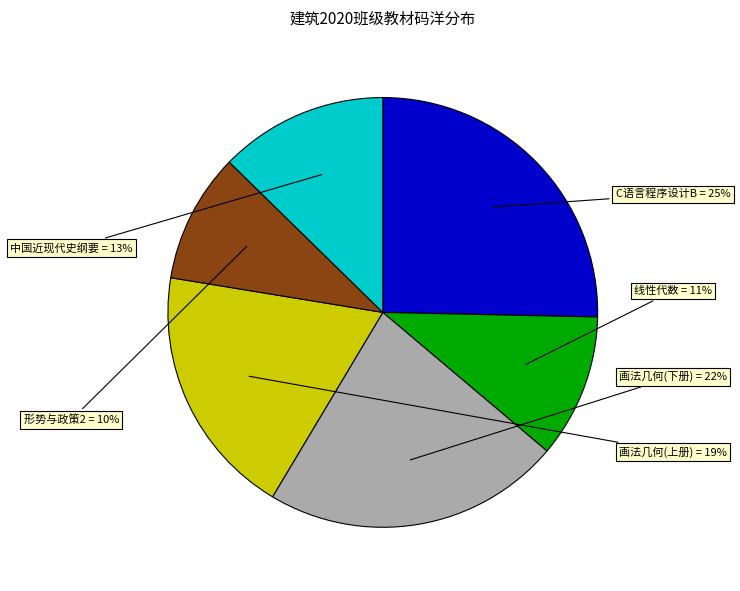

Does any single category account for the majority?

No